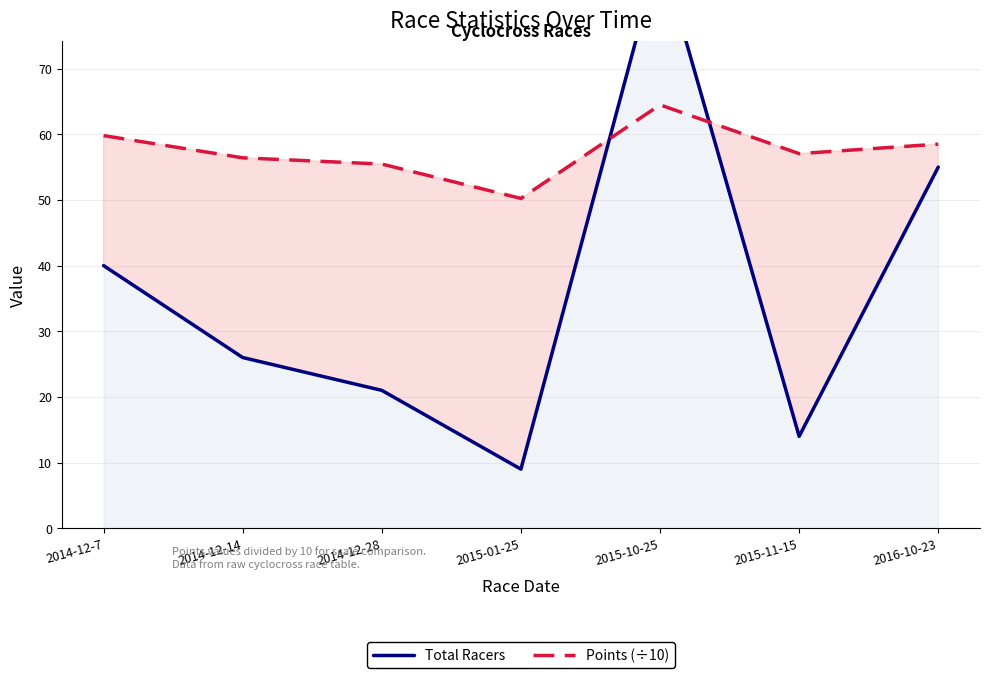

At which label does Points (÷10) first exceed 57?

2014-12-7